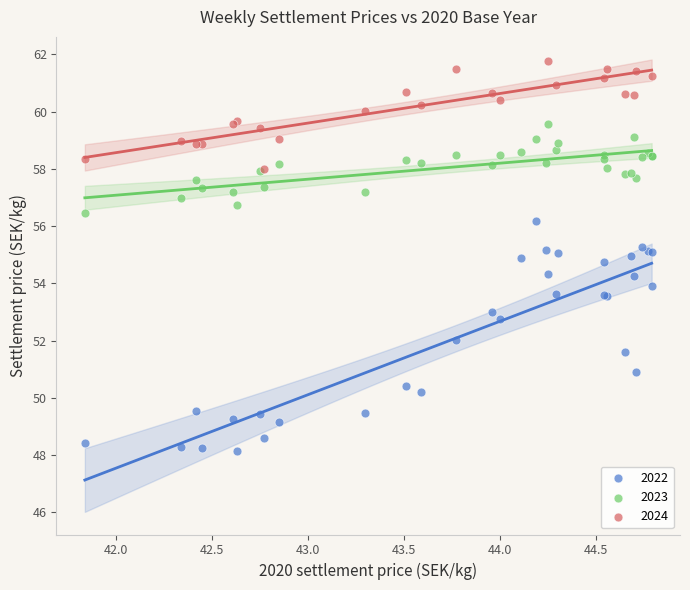

Which series reaches the maximum Y coordinate?

2024